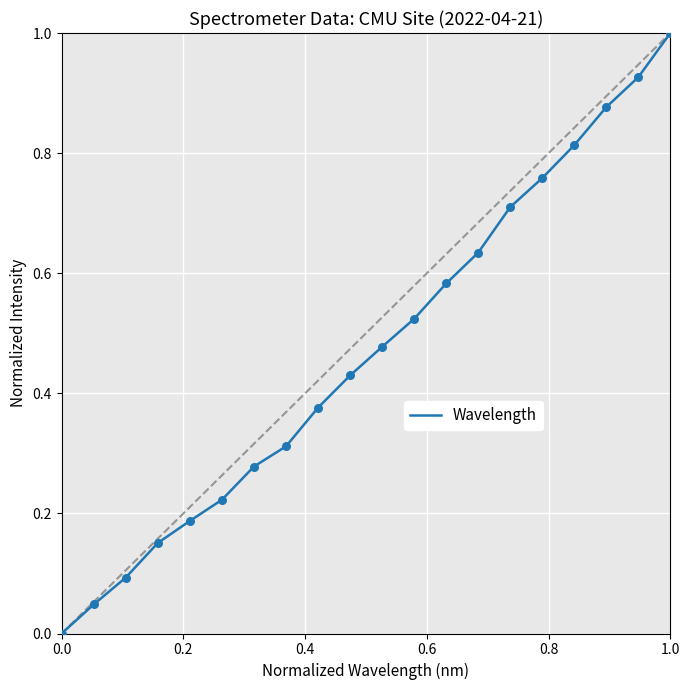

What is the difference between the maximum and minimum values?

1.0